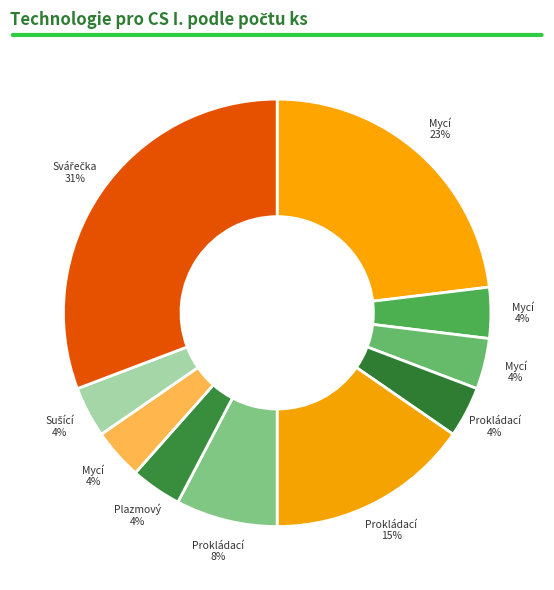

How many segments does this pie chart have?

10